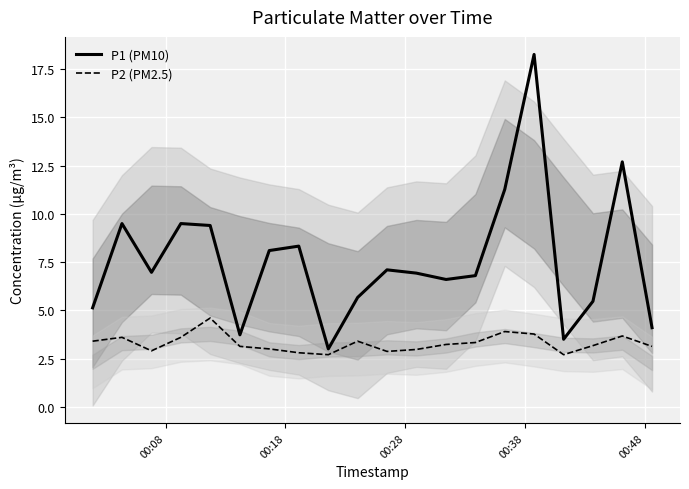

Does the chart display data point markers on the line(s)?

No